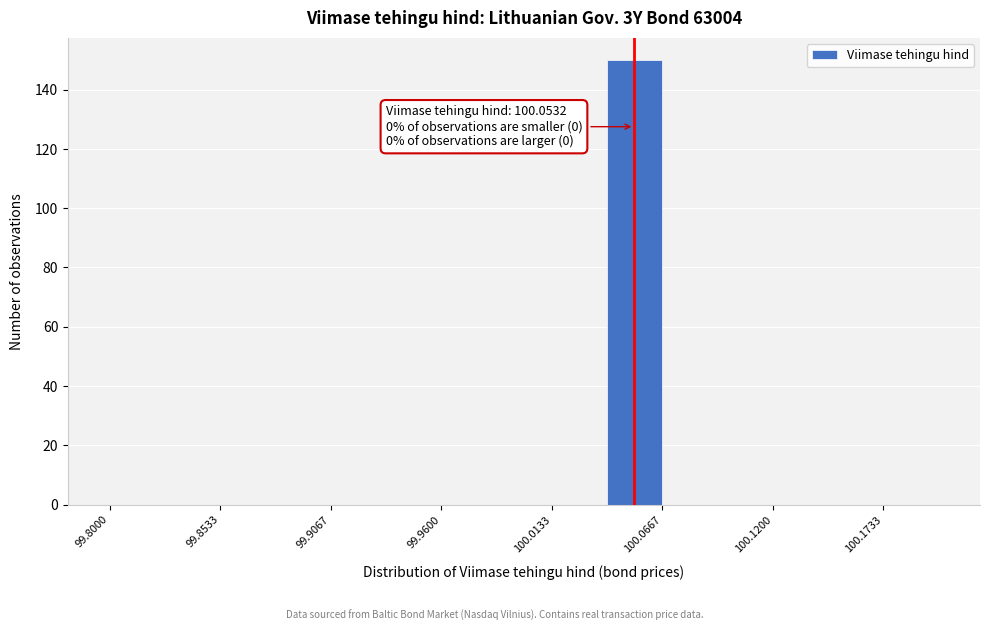

Around what value on the x-axis is the tallest bar? Give the approximate position of its centre, as read against the axis.

100.05